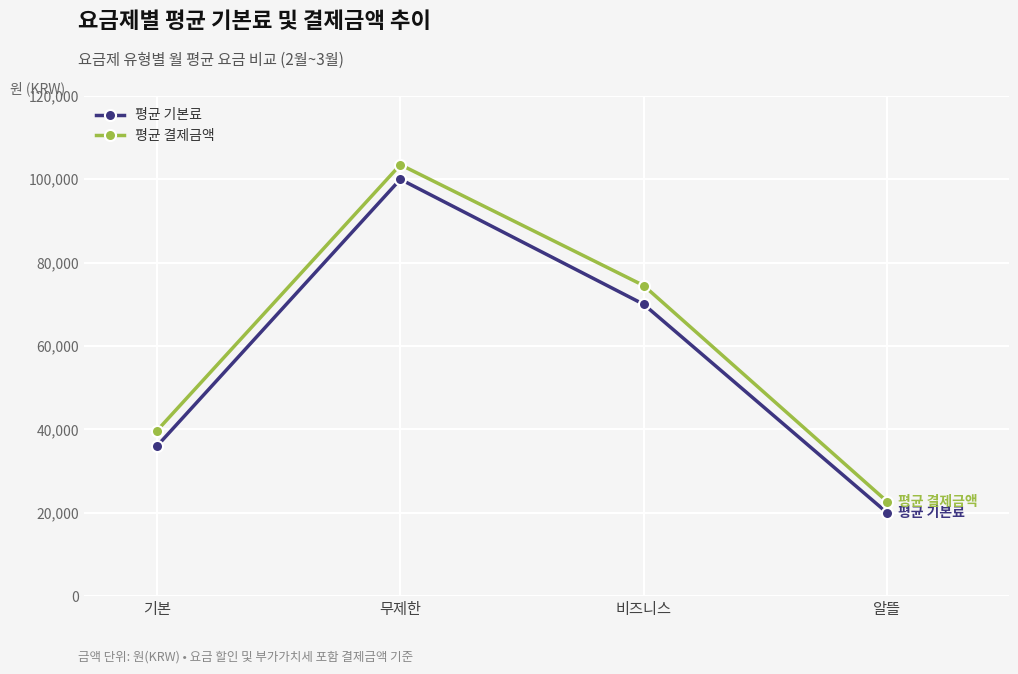

True or false: 평균 기본료 and 평균 결제금액 cross at least once.

False